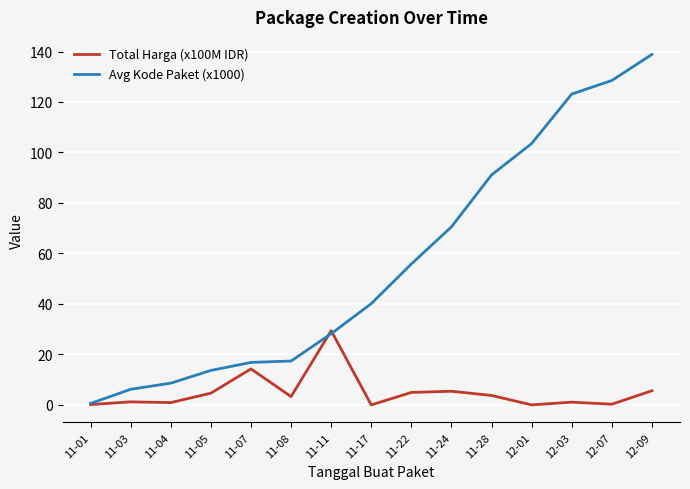

At 11-07, list the series in order from smallest to largest.

Total Harga (x100M IDR), Avg Kode Paket (x1000)